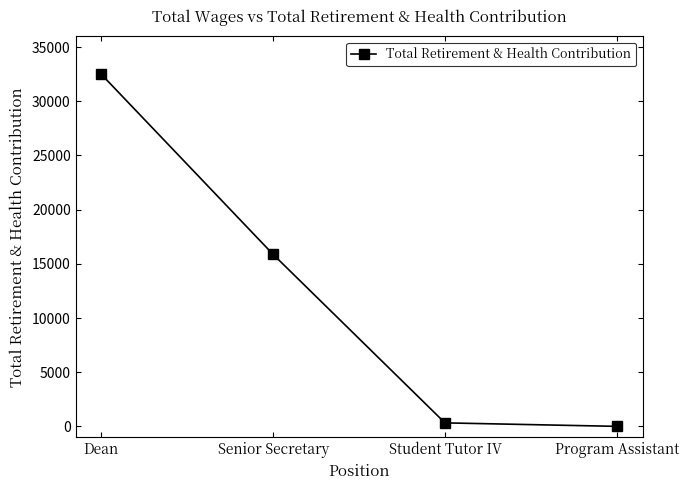

At which label is the value closest to 16246?

Senior Secretary